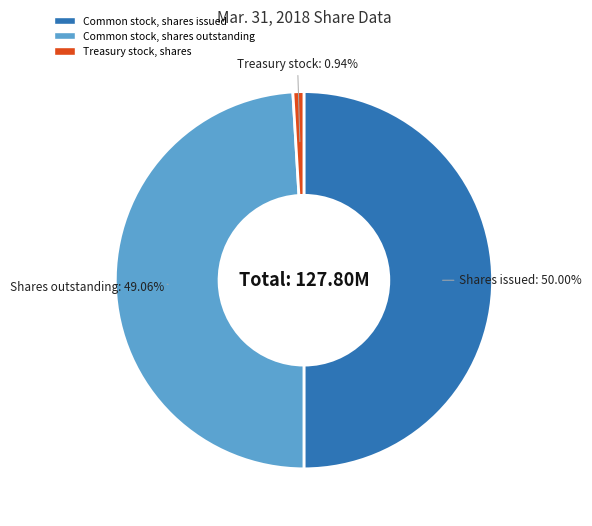

What is the total percentage of Common stock, shares outstanding and Treasury stock, shares?

50.0%